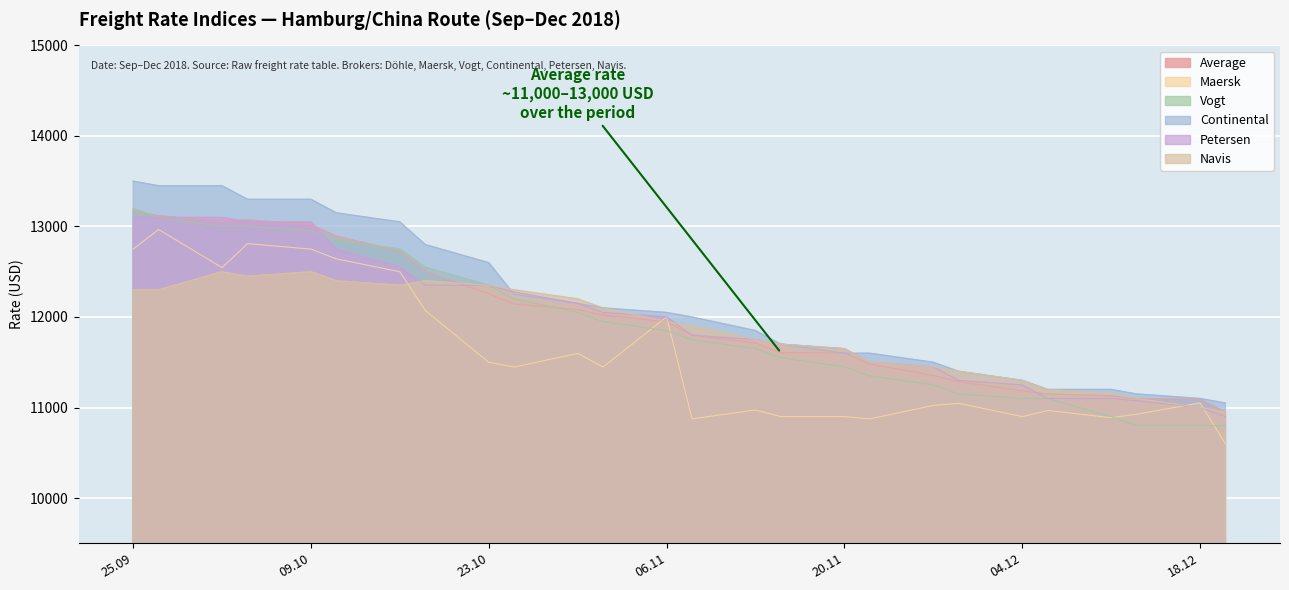

Is the value of Petersen at 04.10.2018 greater than the value of Average at 30.10.2018?

Yes